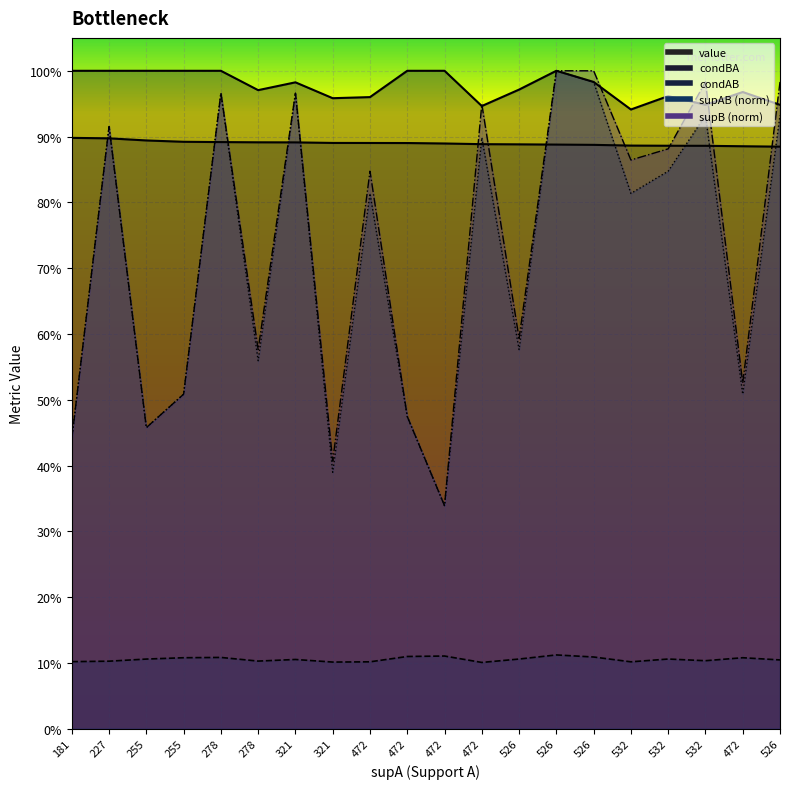

What is the label of the 12th point from the left?

472